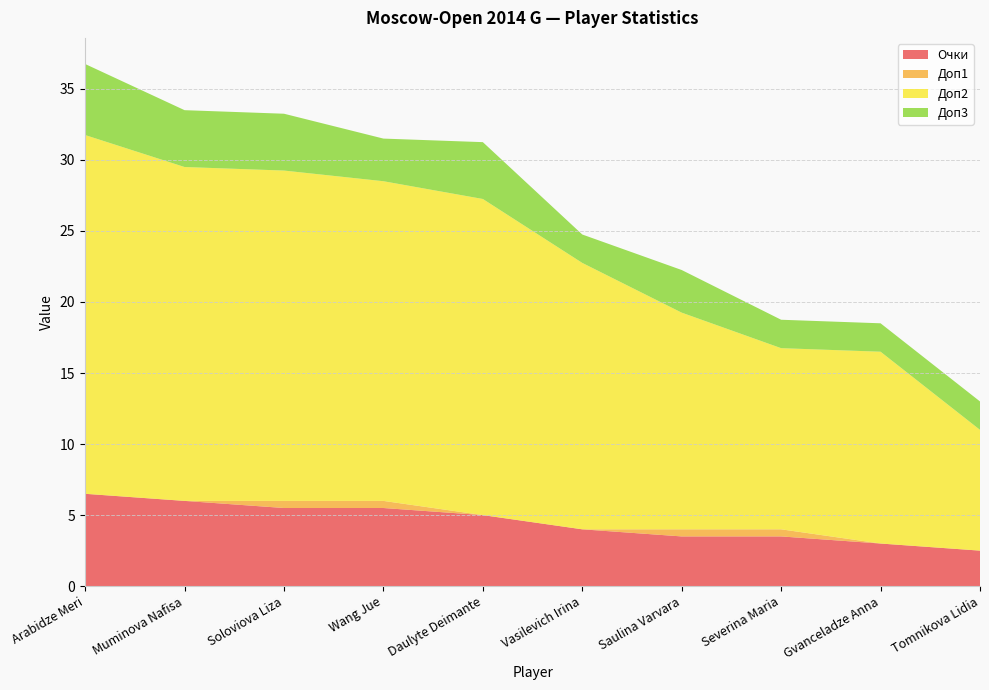

Reading left to right, extract all data points from this chart.

Очки: Arabidze Meri=6.5	Muminova Nafisa=6.0	Soloviova Liza=5.5	Wang Jue=5.5	Daulyte Deimante=5.0	Vasilevich Irina=4.0	Saulina Varvara=3.5	Severina Maria=3.5	Gvanceladze Anna=3.0	Tomnikova Lidia=2.5
Доп1: Arabidze Meri=0.0	Muminova Nafisa=0.0	Soloviova Liza=0.5	Wang Jue=0.5	Daulyte Deimante=0.0	Vasilevich Irina=0.0	Saulina Varvara=0.5	Severina Maria=0.5	Gvanceladze Anna=0.0	Tomnikova Lidia=0.0
Доп2: Arabidze Meri=25.2	Muminova Nafisa=23.5	Soloviova Liza=23.2	Wang Jue=22.5	Daulyte Deimante=22.2	Vasilevich Irina=18.8	Saulina Varvara=15.2	Severina Maria=12.8	Gvanceladze Anna=13.5	Tomnikova Lidia=8.5
Доп3: Arabidze Meri=5.0	Muminova Nafisa=4.0	Soloviova Liza=4.0	Wang Jue=3.0	Daulyte Deimante=4.0	Vasilevich Irina=2.0	Saulina Varvara=3.0	Severina Maria=2.0	Gvanceladze Anna=2.0	Tomnikova Lidia=2.0